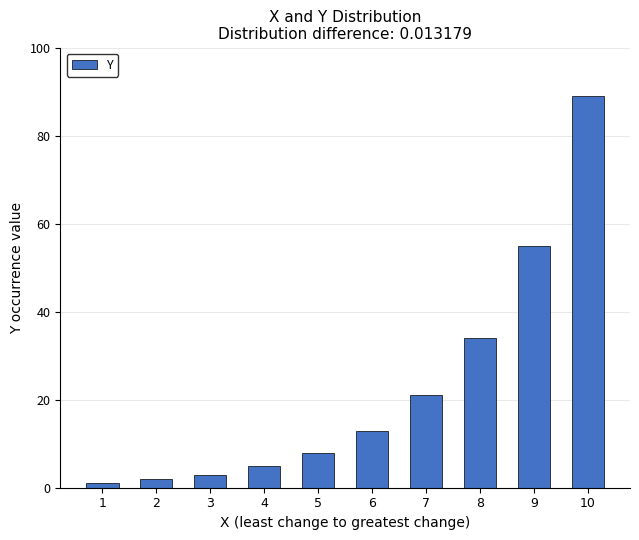

Reading right to left, list all the values displayed in this chart.

89	55	34	21	13	8	5	3	2	1